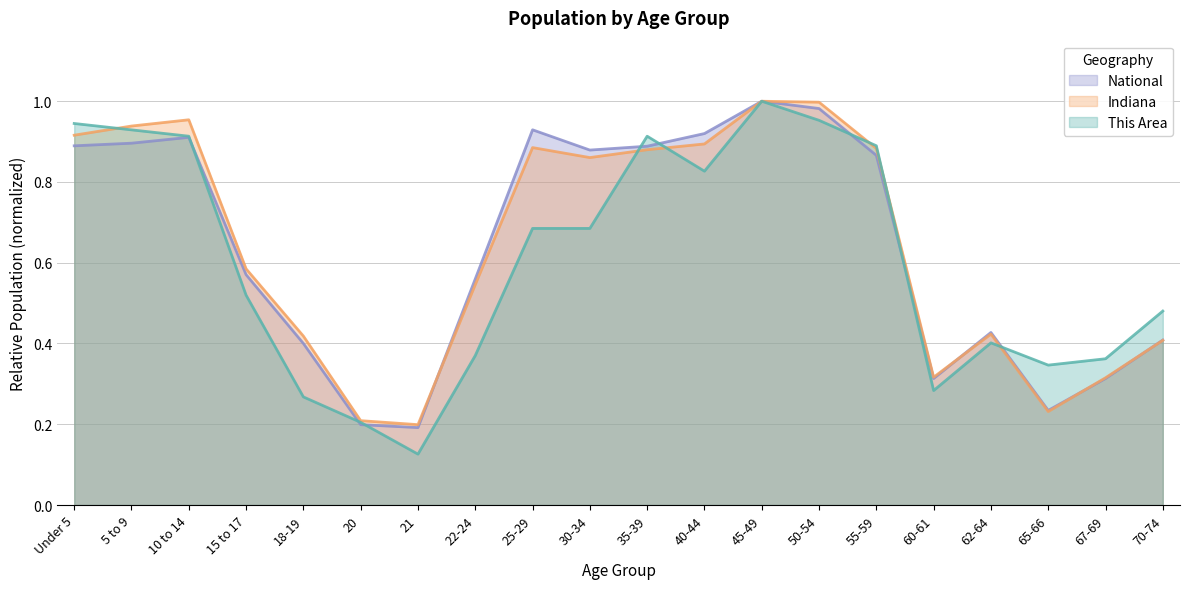

How many times do This Area and National cross each other?

8